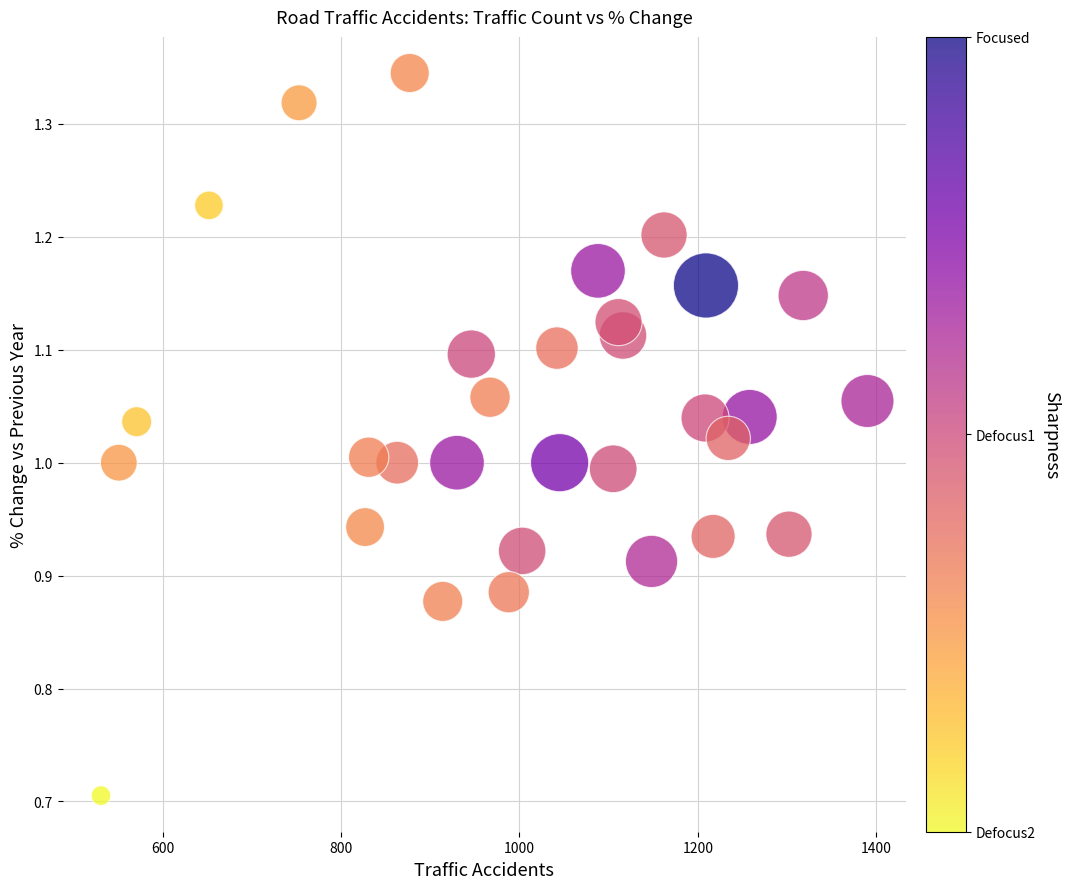

What is the range of Y values (max minus min)?

0.6